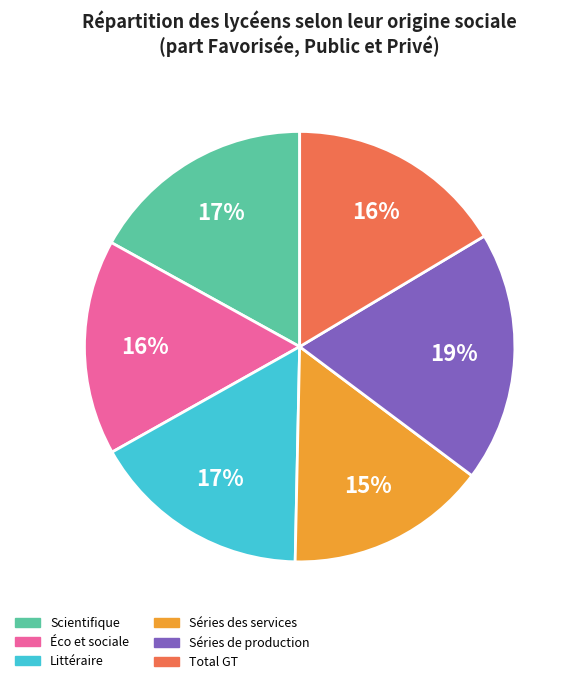

To the nearest percent, what is the difference between the largest and smallest slice percentages?

4%